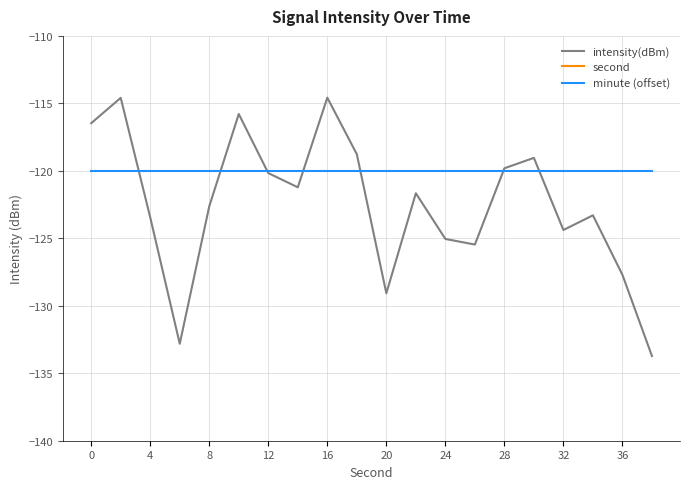

True or false: second and minute (offset) intersect in this chart.

False